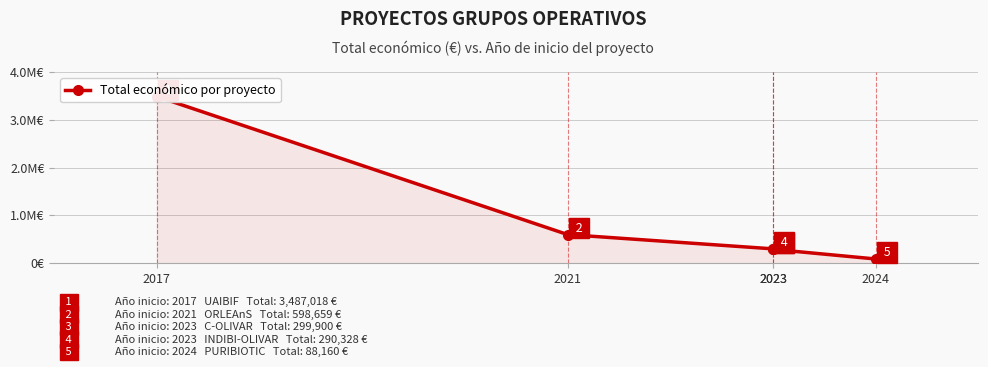

What is the approximate value at 2023, to the nearest 50?

299900